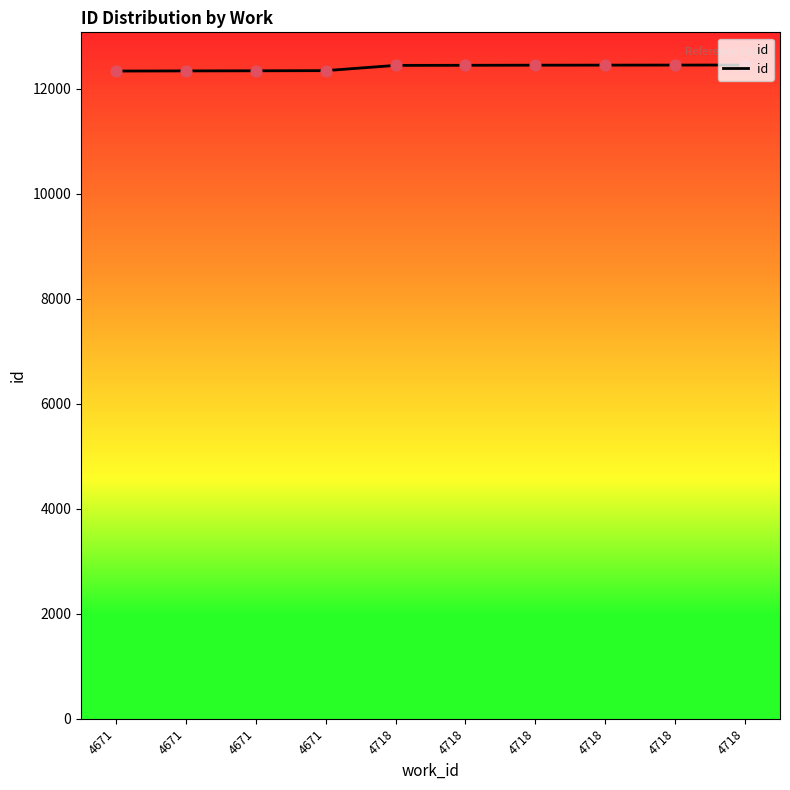

Does the chart have visible grid lines?

No